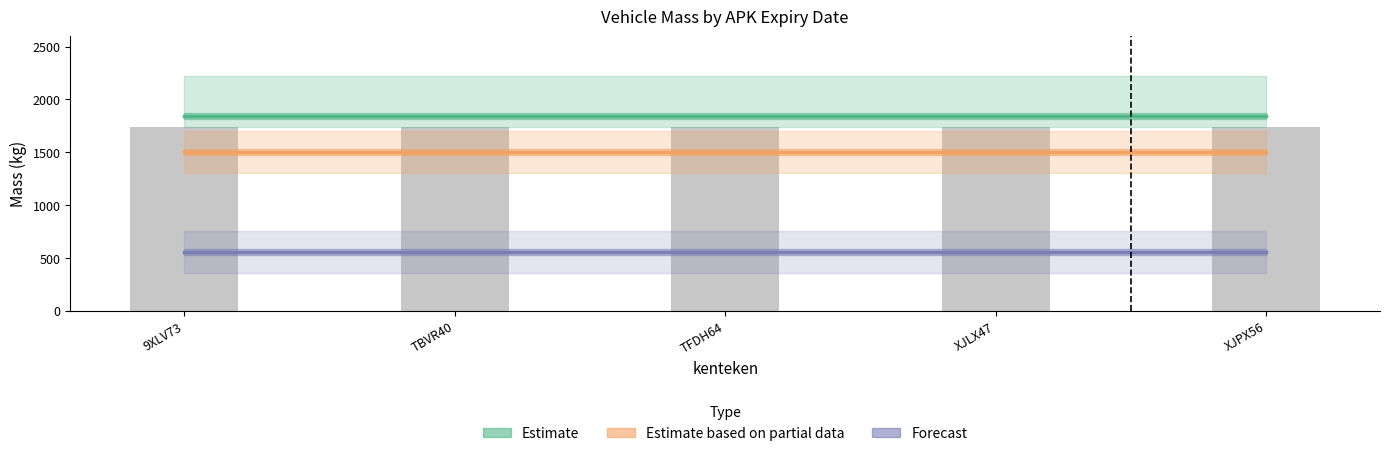

Reading right to left, list all the values displayed in this chart.

Estimate (massa_rijklaar): XJPX56=1840	XJLX47=1840	TFDH64=1840	TBVR40=1840	9XLV73=1840
Estimate based on partial data (max_geremd): XJPX56=1500	XJLX47=1500	TFDH64=1500	TBVR40=1500	9XLV73=1500
Forecast (max_ongeremd): XJPX56=554	XJLX47=554	TFDH64=554	TBVR40=554	9XLV73=554